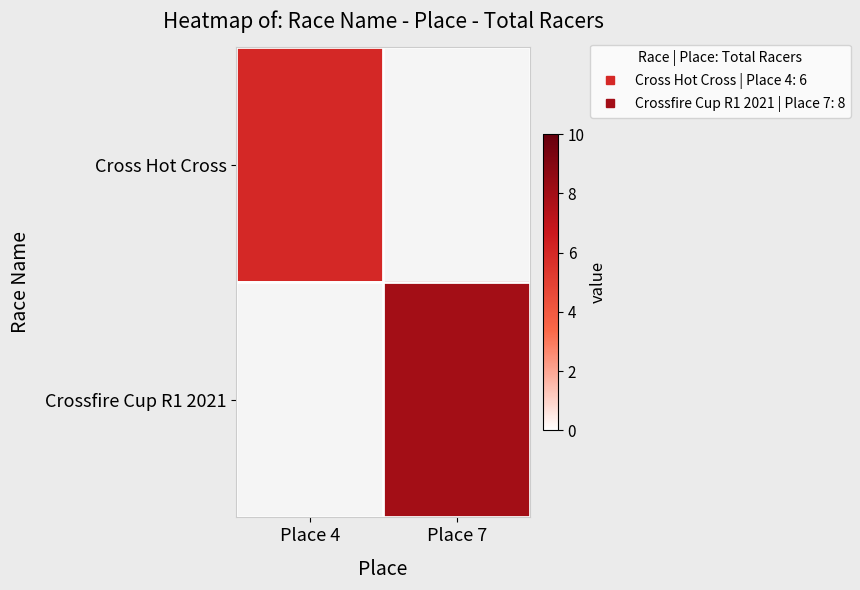

List the series in order of their peak value, lowest first.

Cross Hot Cross, Crossfire Cup R1 2021